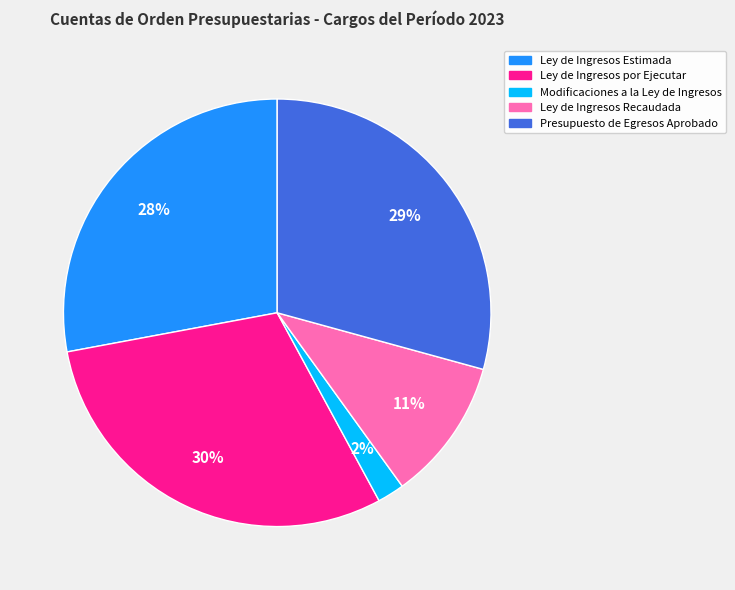

How many slices are in this pie chart?

5